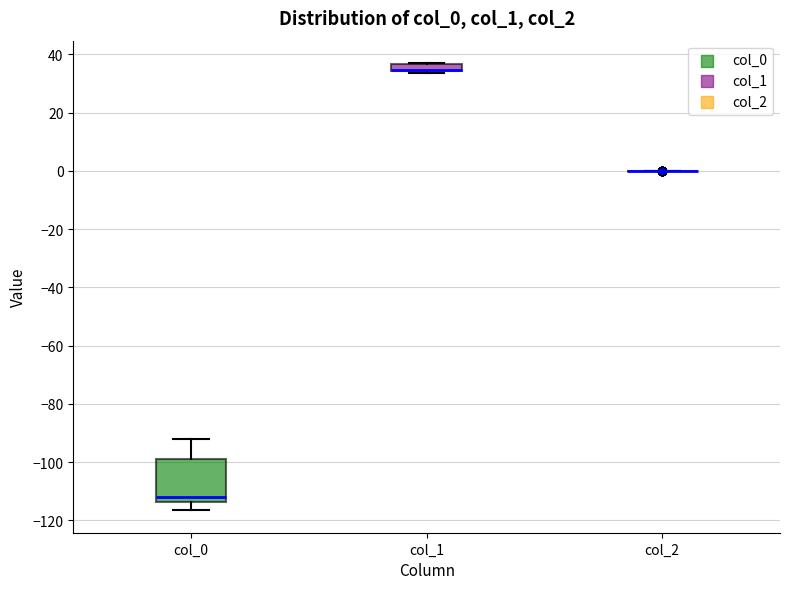

Where is the upper edge of the box for col_1 on the y-axis? The values are not printed on the chart, so give them approximately, as read against the axis.

36